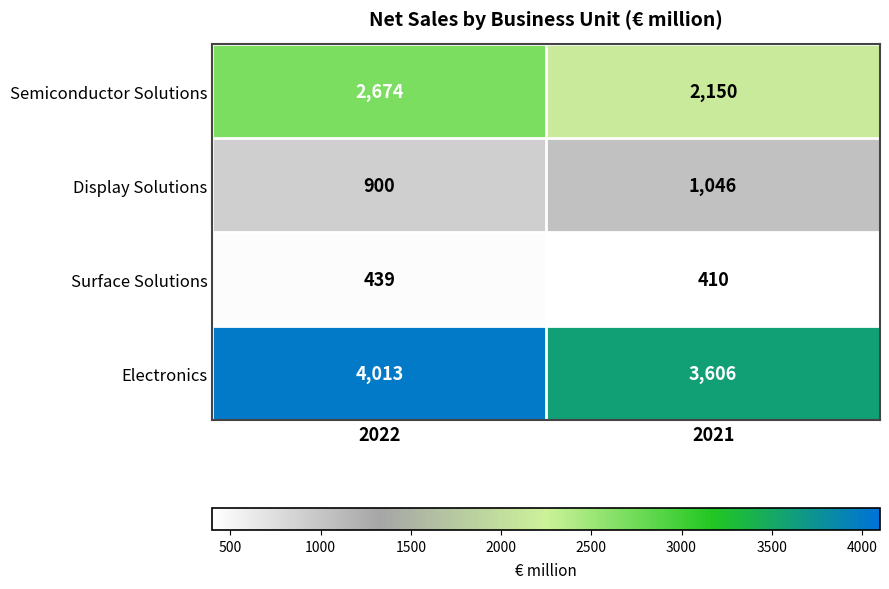

What is the difference between the Display Solutions values at 2022 and 2021?

146